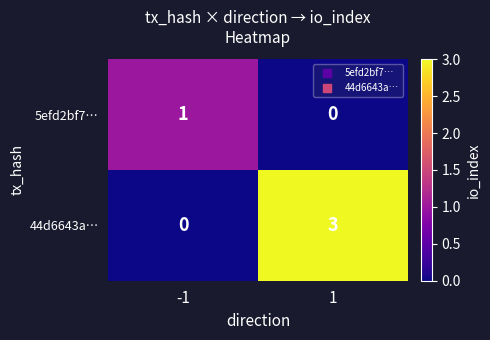

The 44d6643a… series shows 0 at -1. True or false?

True